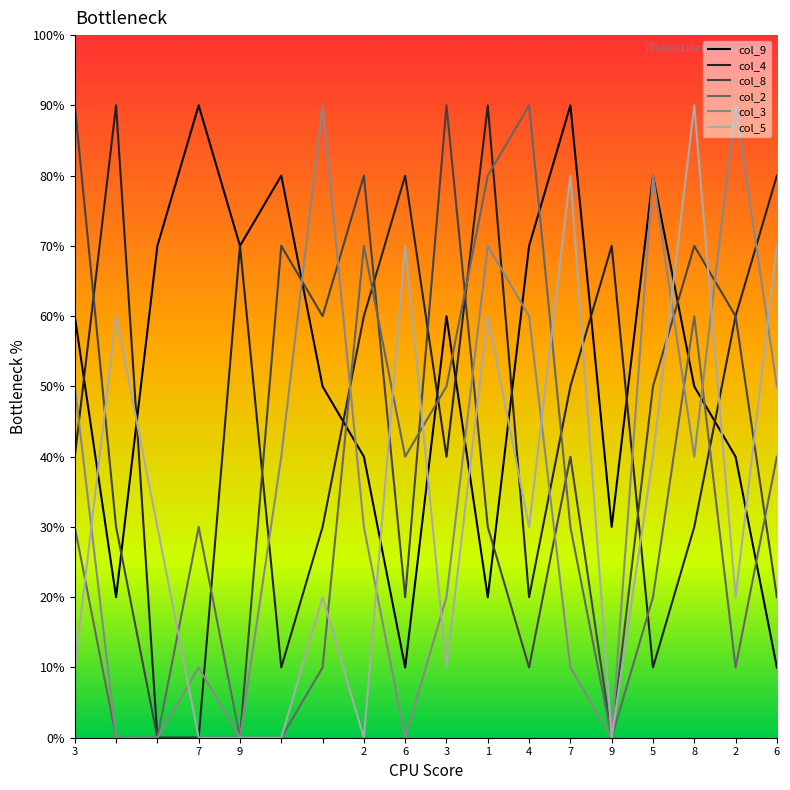

Where do col_5 and col_8 first cross each other?

3 and 7